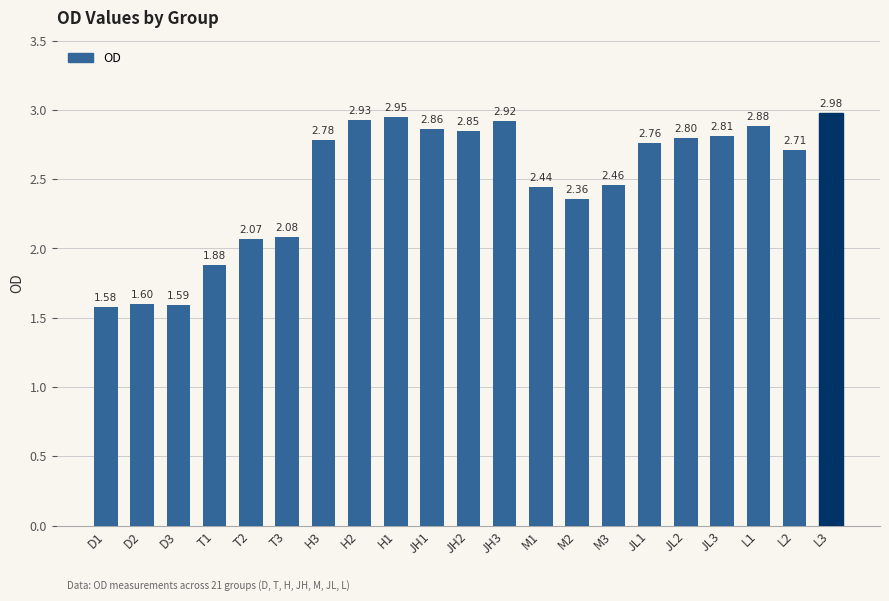

What position from the right is D3?

19